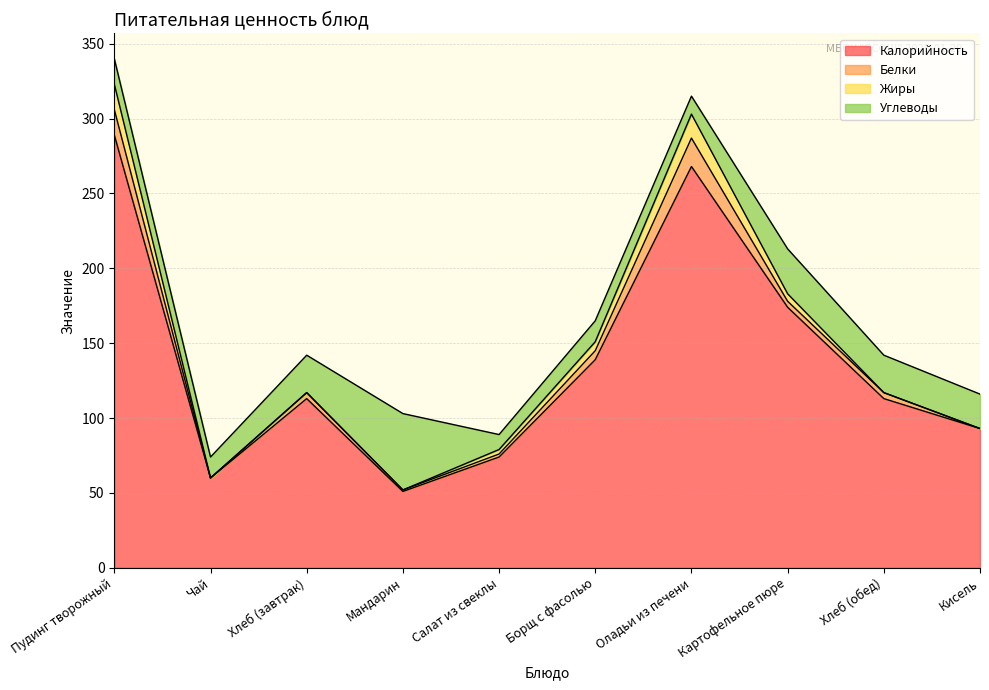

Where is the first local maximum for Калорийность?

Хлеб (завтрак)